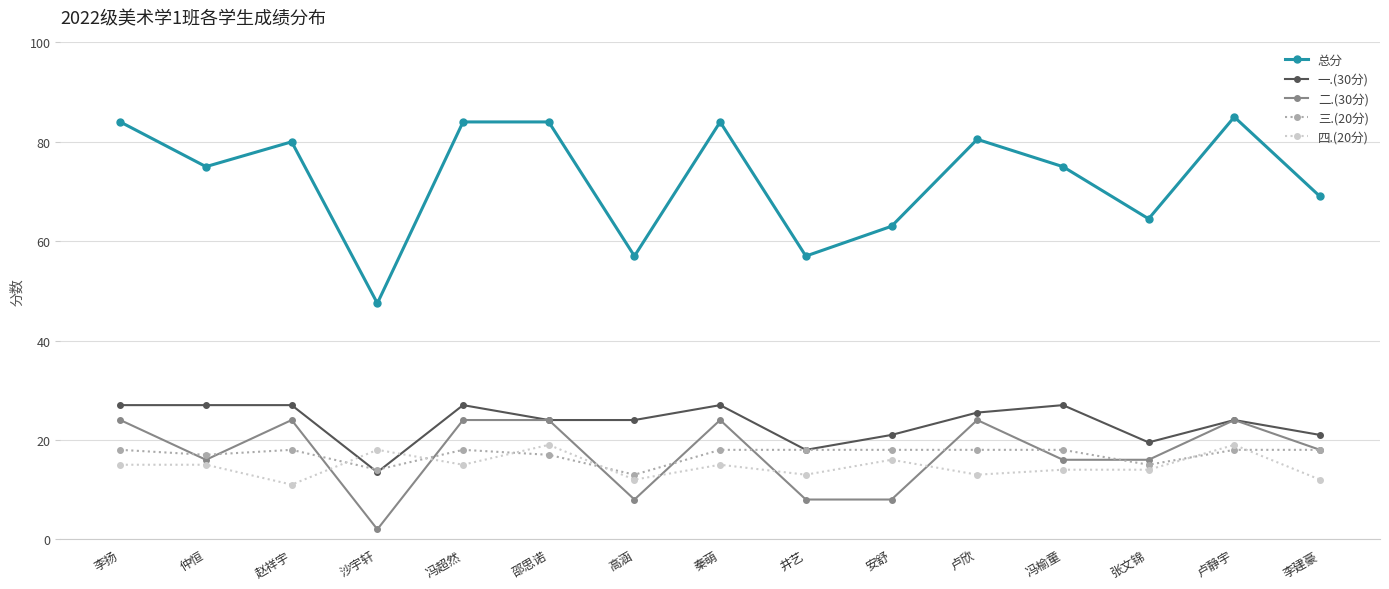

What is the maximum value shown in the chart?

85.0